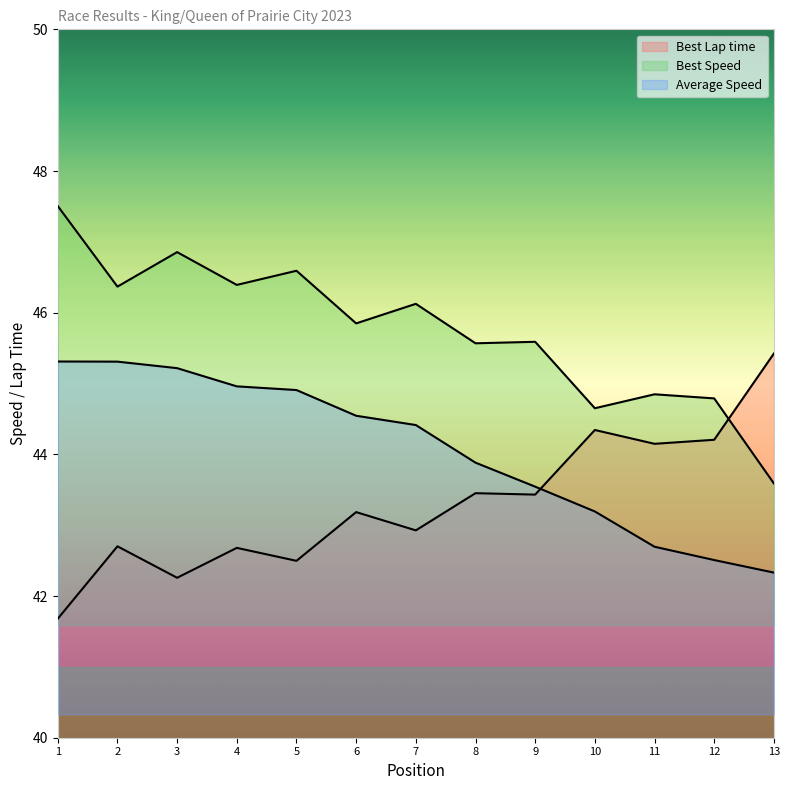

Does the chart display data point markers on the line(s)?

No